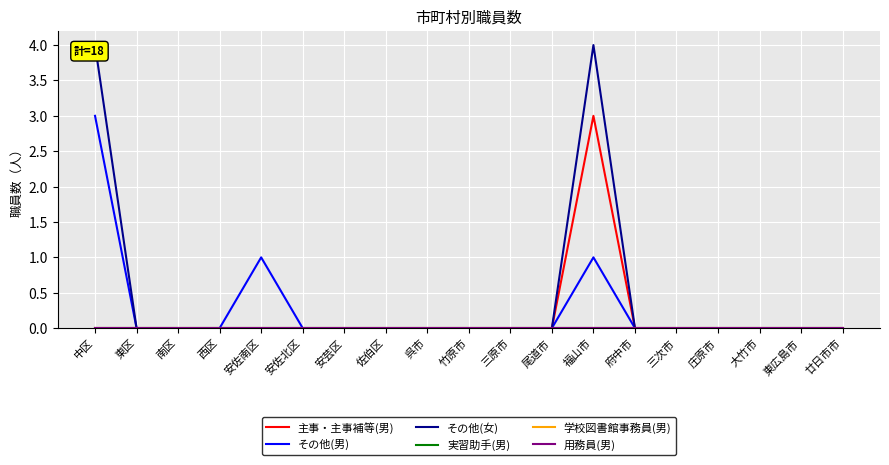

True or false: 用務員(男) and その他(女) cross at least once.

False